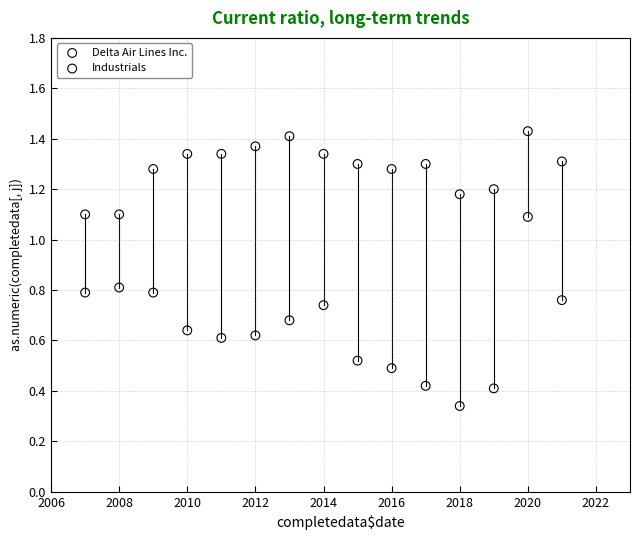

Across all data points, what is the range of Y values (max minus min)?

1.1